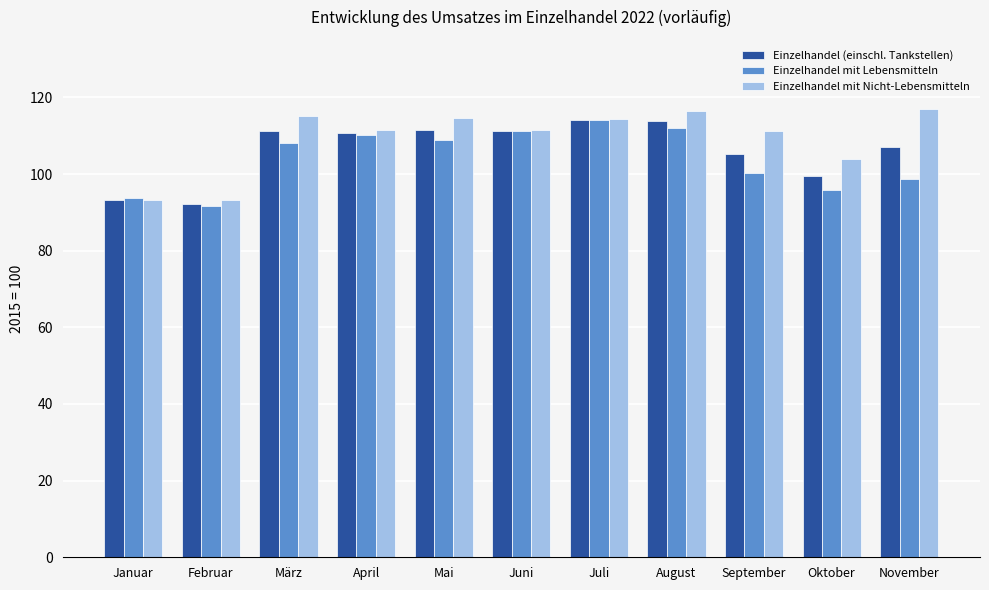

What value does the Einzelhandel (einschl. Tankstellen) series have at Juli?

114.1